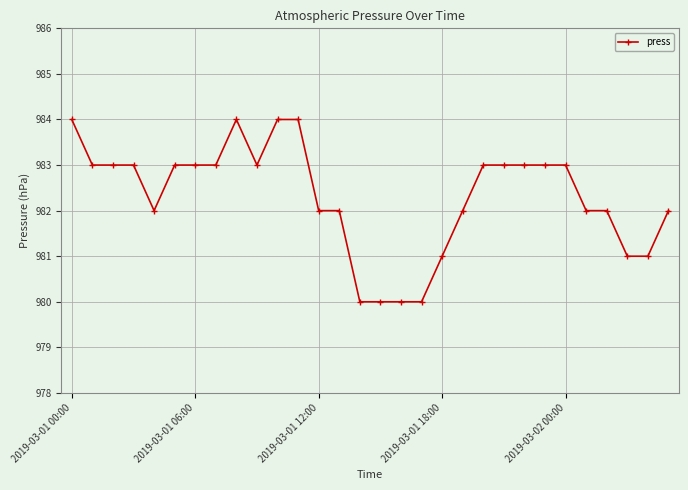

True or false: the data has more than 0 interior local peaks.

True